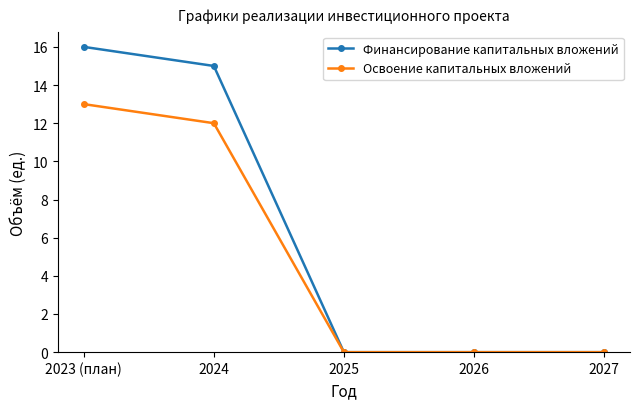

Which series has the largest range (max minus min)?

Финансирование капитальных вложений